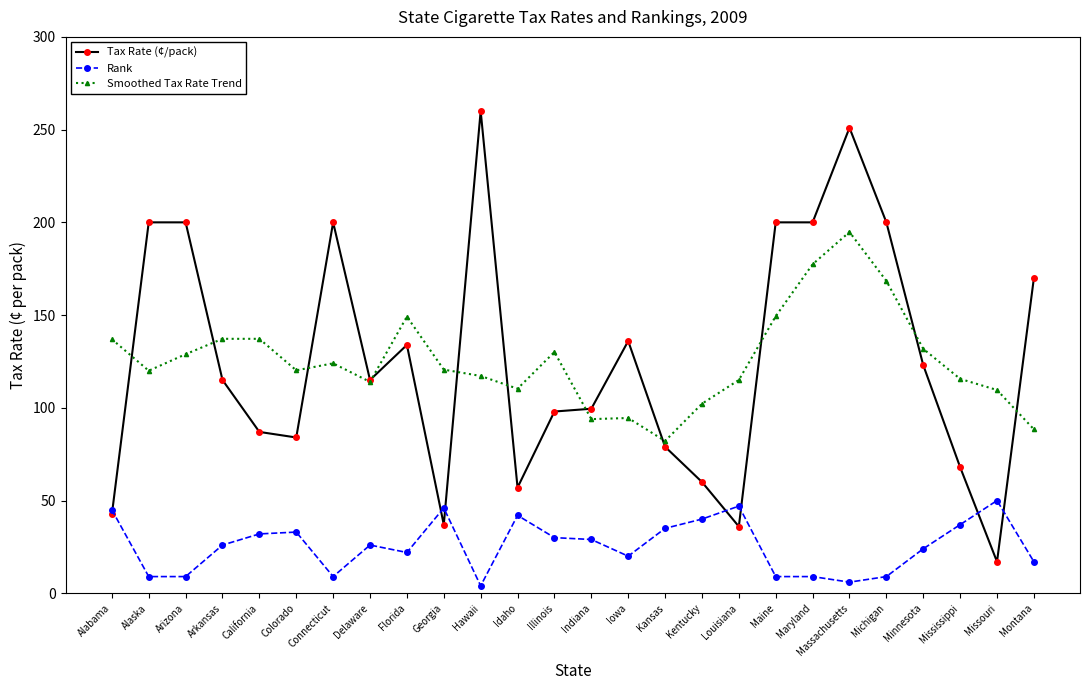

How many values in the Tax Rate (¢/pack) series are below 115?

12